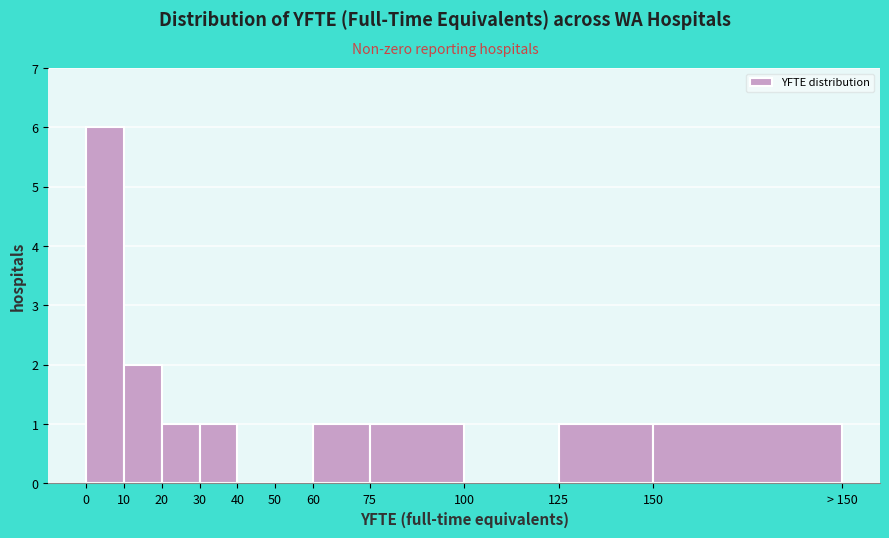

Reading right to left, list all the values displayed in this chart.

150=1	125=1	100=0	75=1	60=1	50=0	40=0	30=1	20=1	10=2	0=6